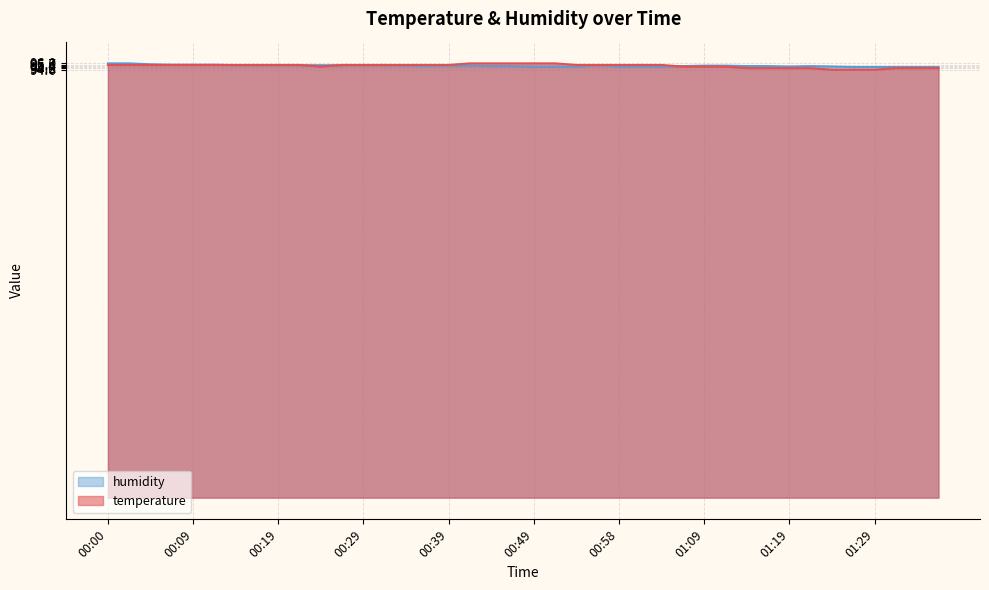

What is the total value across all series at 01:26?

189.8